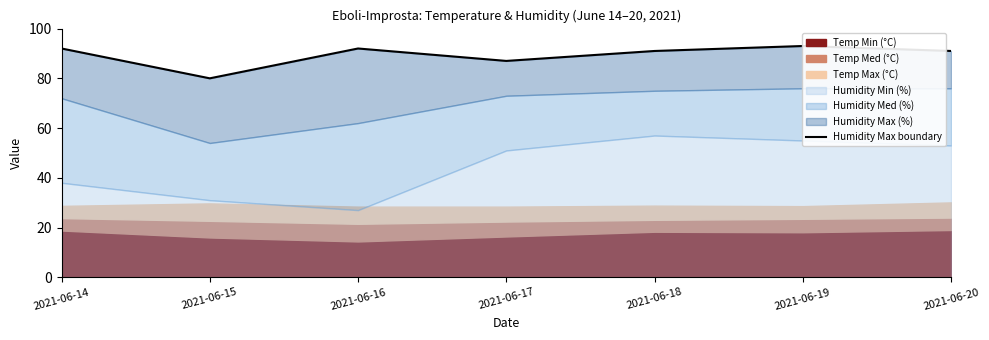

List the labels in order of value, largest first.

2021-06-19, 2021-06-14, 2021-06-16, 2021-06-18, 2021-06-20, 2021-06-17, 2021-06-15